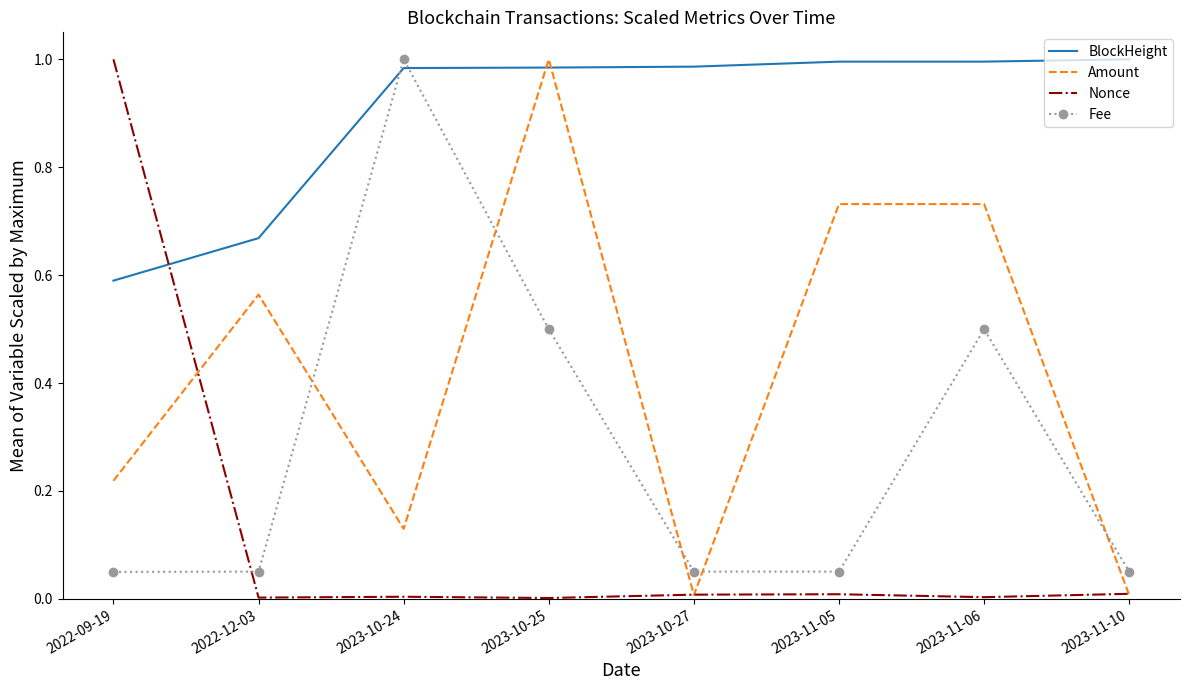

Which category has the highest value in the Amount series?

2023-10-25